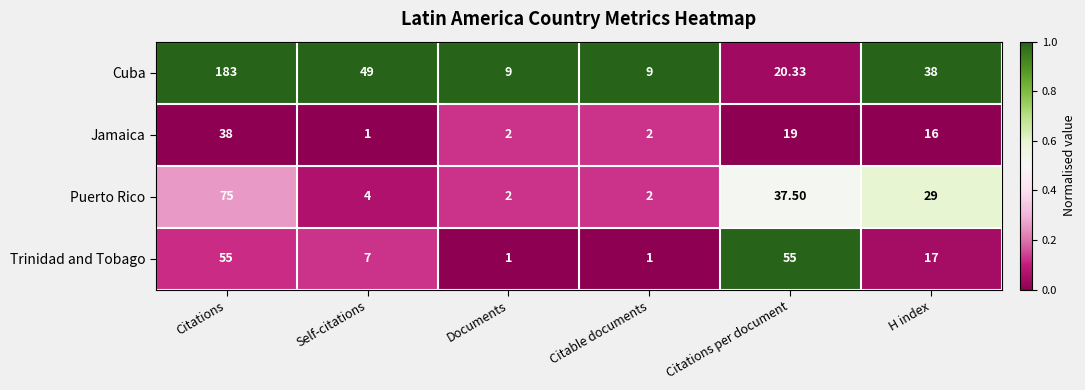

At which category does the chart reach its peak across all series?

Citations